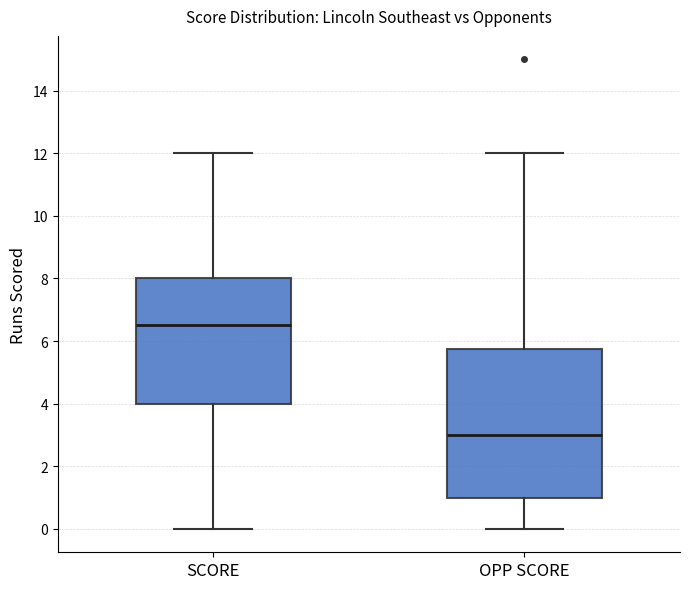

Reading left to right, read every box against the y-axis: the position of its median line, the range the box covers, and the ends of its whiskers. The values are not printed on the chart, so give them approximately, as read against the axis.

SCORE: median 6.6, box 4.0 to 8.0, whiskers 0.0 to 12.0
OPP SCORE: median 3.0, box 1.0 to 5.8, whiskers 0.0 to 12.0